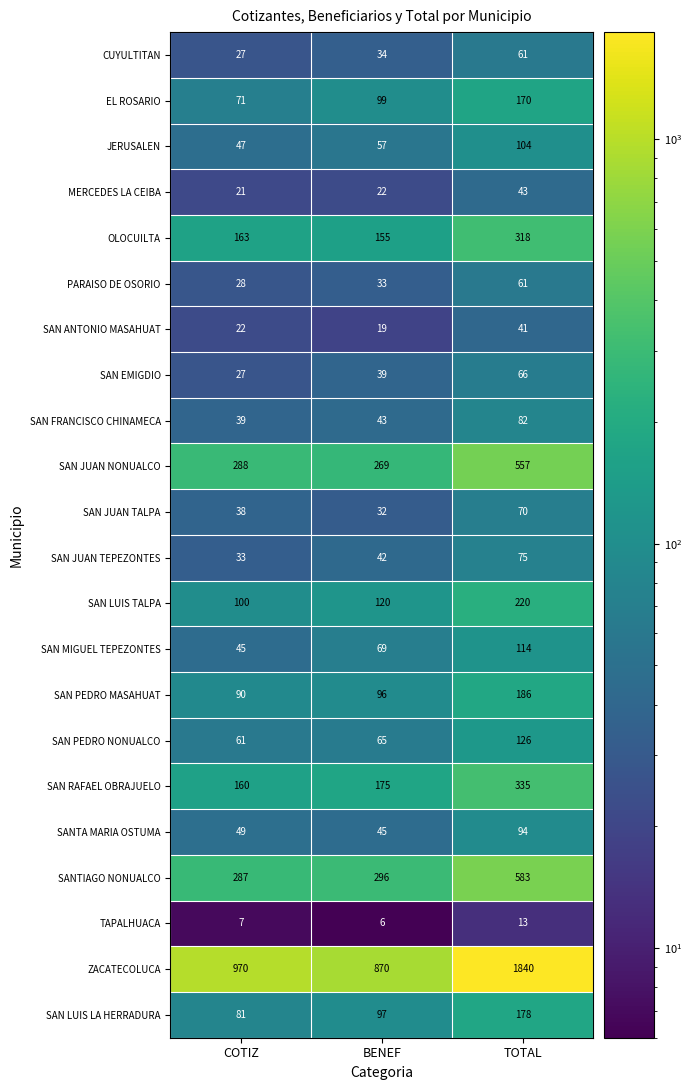

What is the total value across all series at COTIZ?

2654